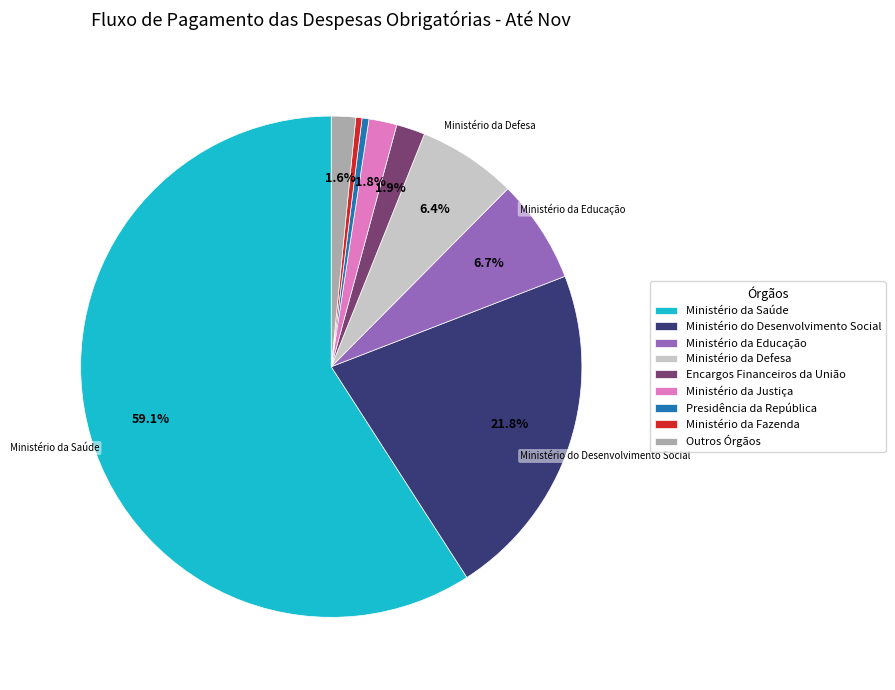

To the nearest percent, what is the average slice percentage?

11%